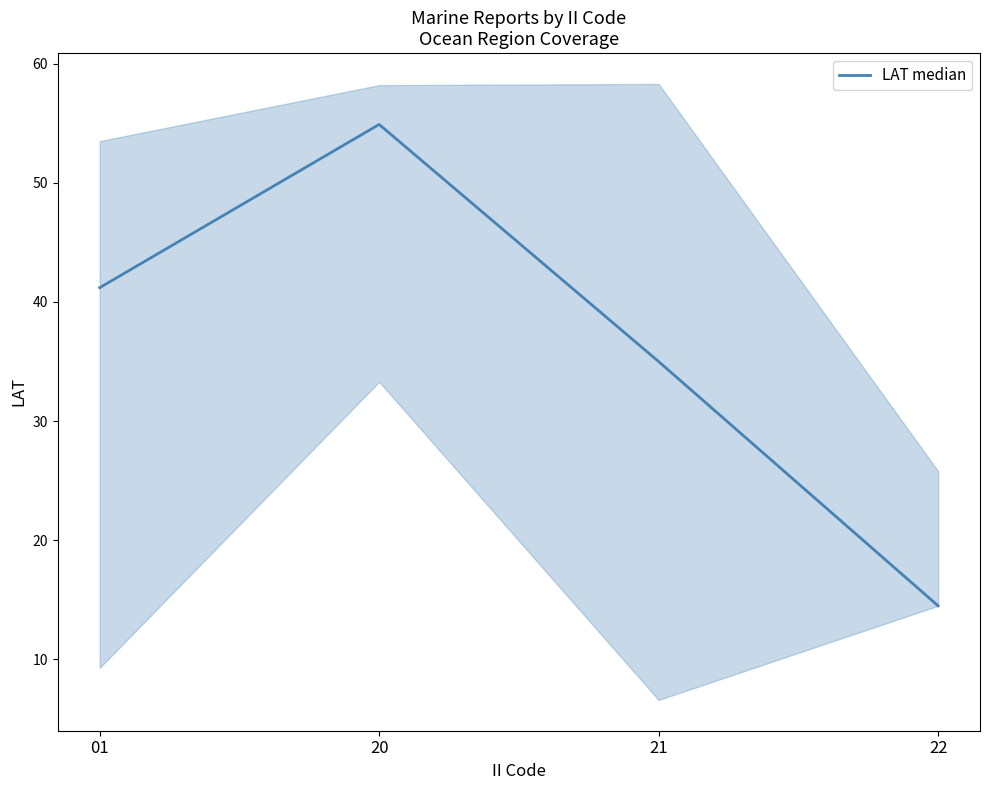

What is the difference between the values at 21 and 20?

19.9